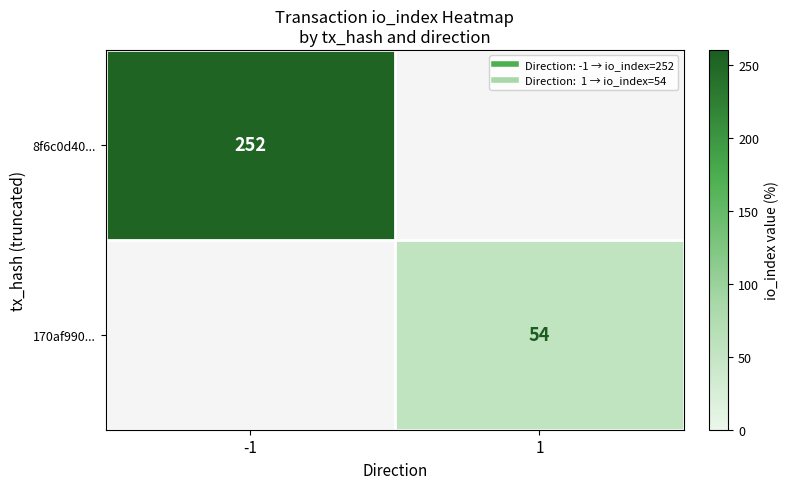

How many positive values does the 8f6c0d40... series have?

1